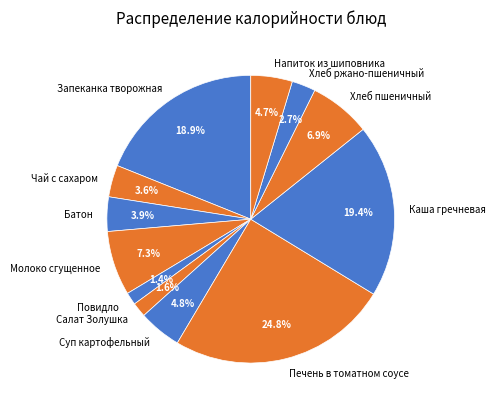

What percentage is NOT represented by Запеканка творожная?

81.1%